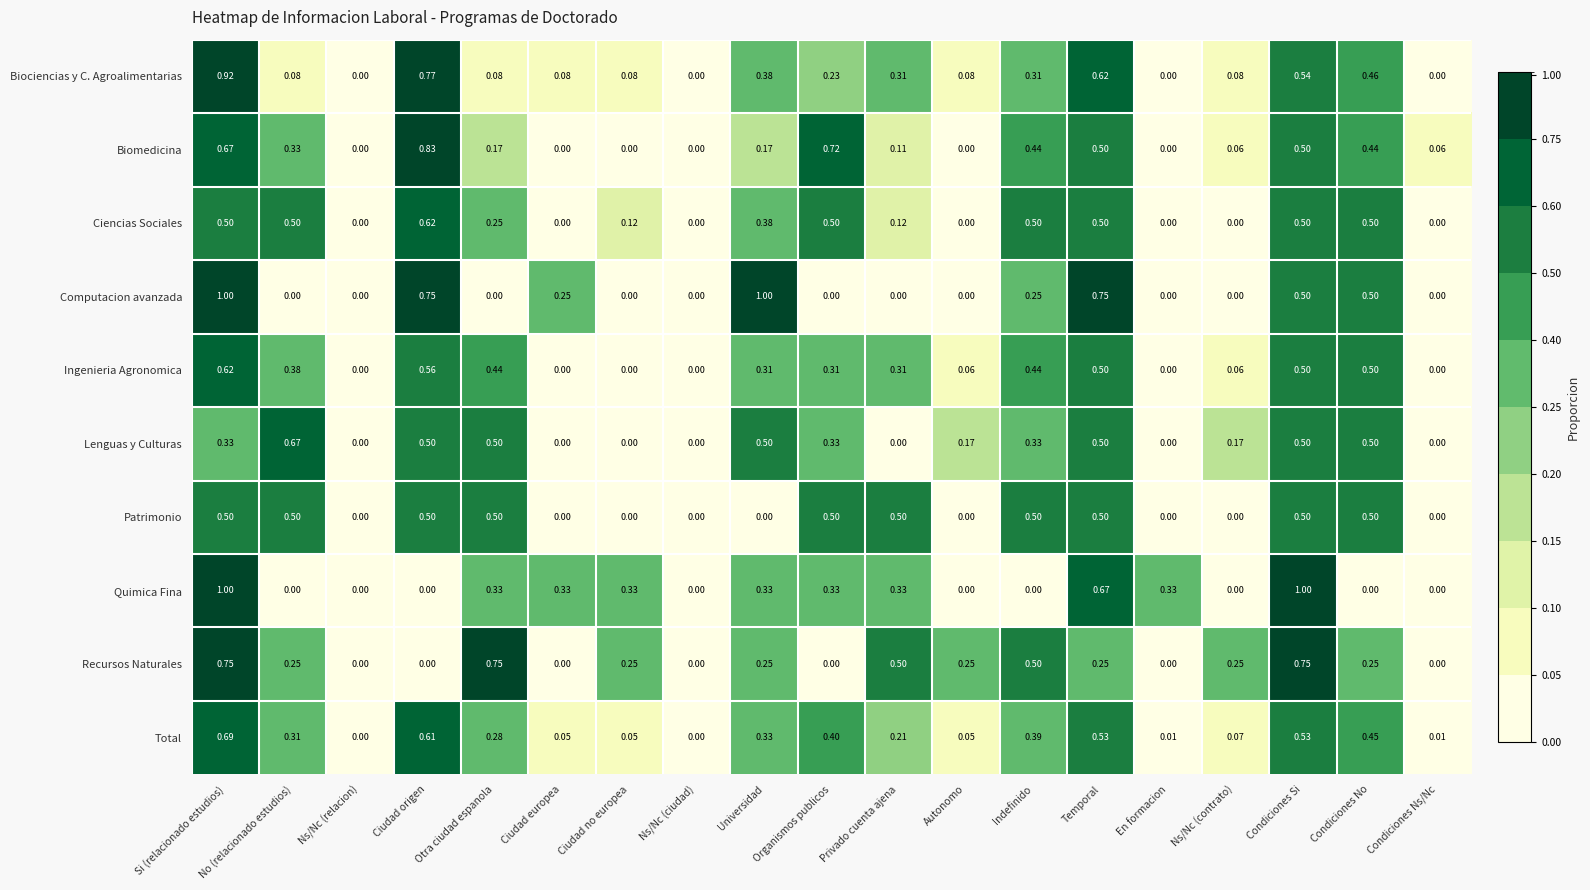

Which series has the largest total across all categories?

Biociencias y C. Agroalimentarias